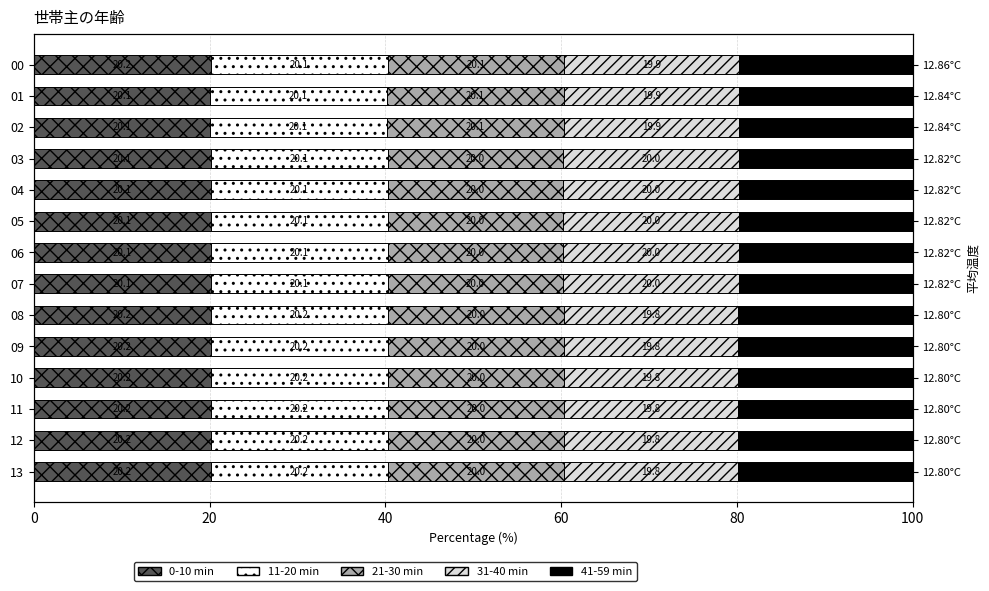

Is the value of 31-40 min at 02 greater than the value of 41-59 min at 00?

Yes